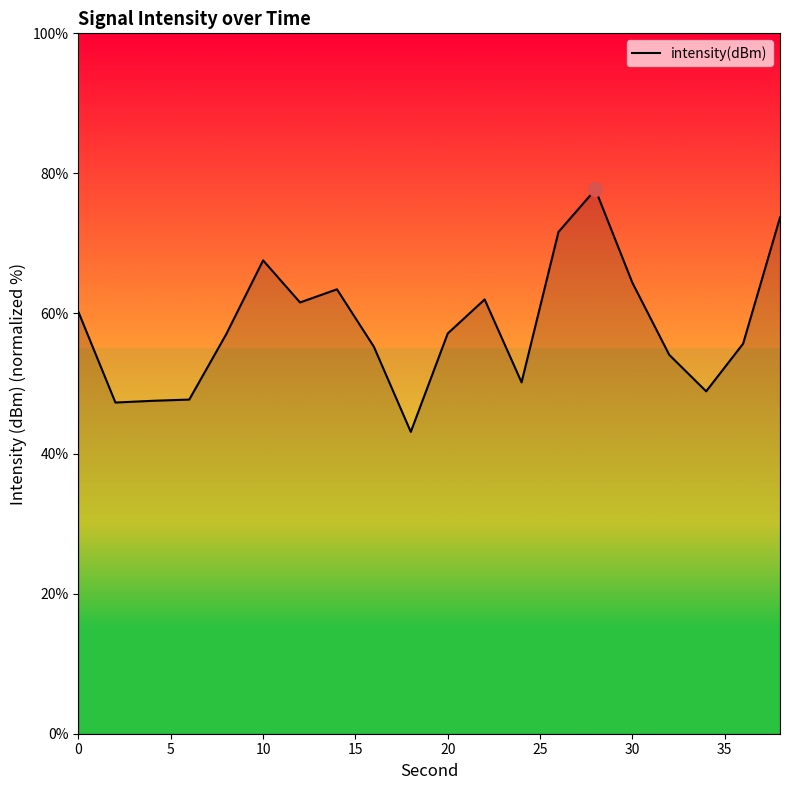

What is the smallest value displayed?

43.1